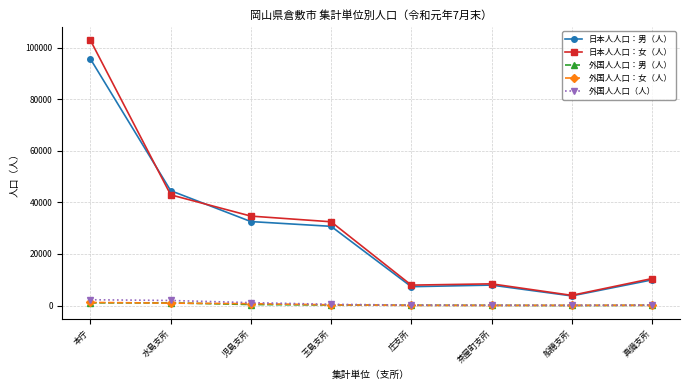

The value of 外国人人口（人） at 児島支所 is 1115. True or false?

True